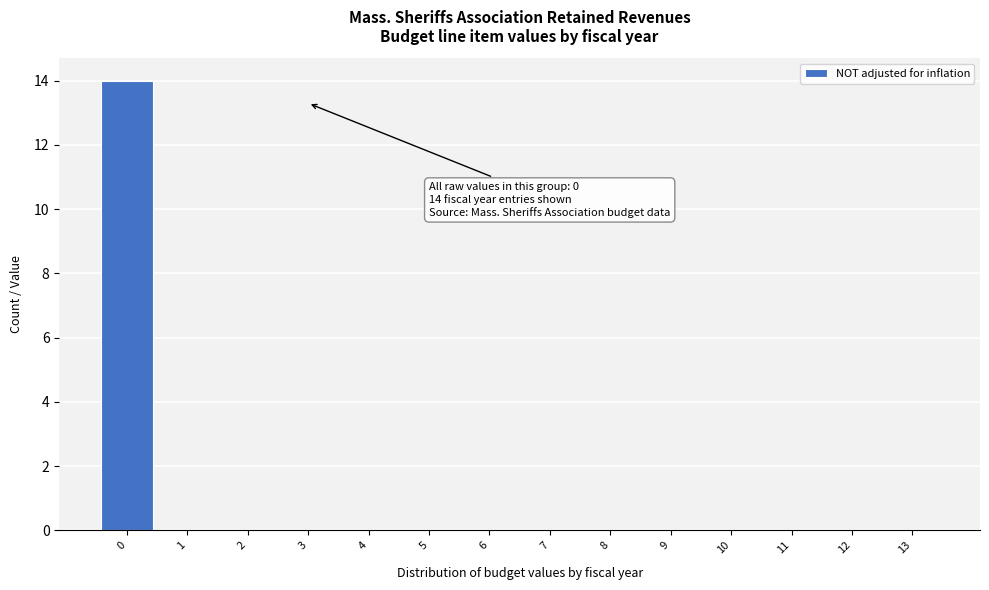

Reading left to right, what are all the values shown in this chart?

0=14	1=0	2=0	3=0	4=0	5=0	6=0	7=0	8=0	9=0	10=0	11=0	12=0	13=0